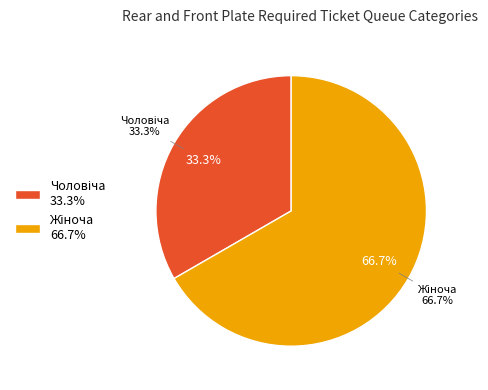

Which slice represents more than half of the pie?

Жіноча